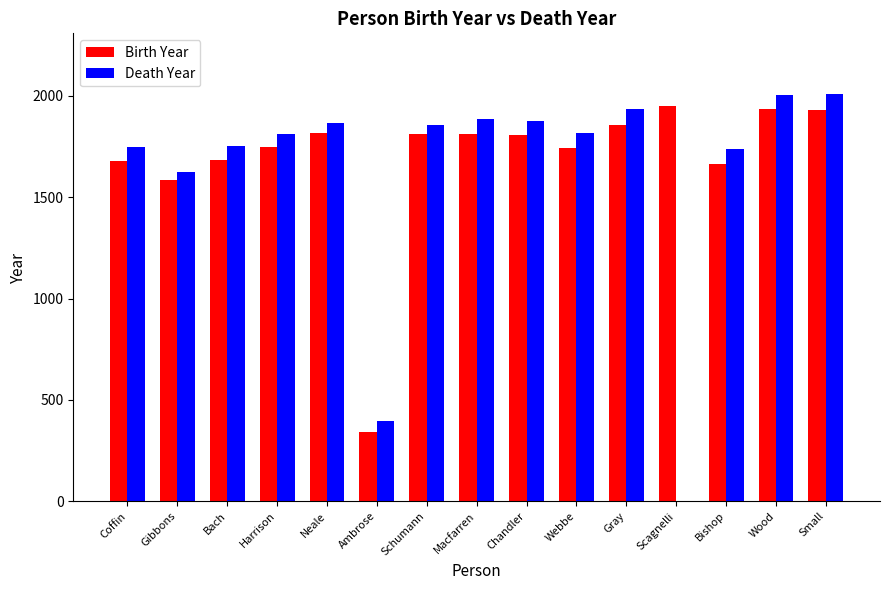

Between Ambrose and Webbe, which series saw the biggest shift?

Death Year